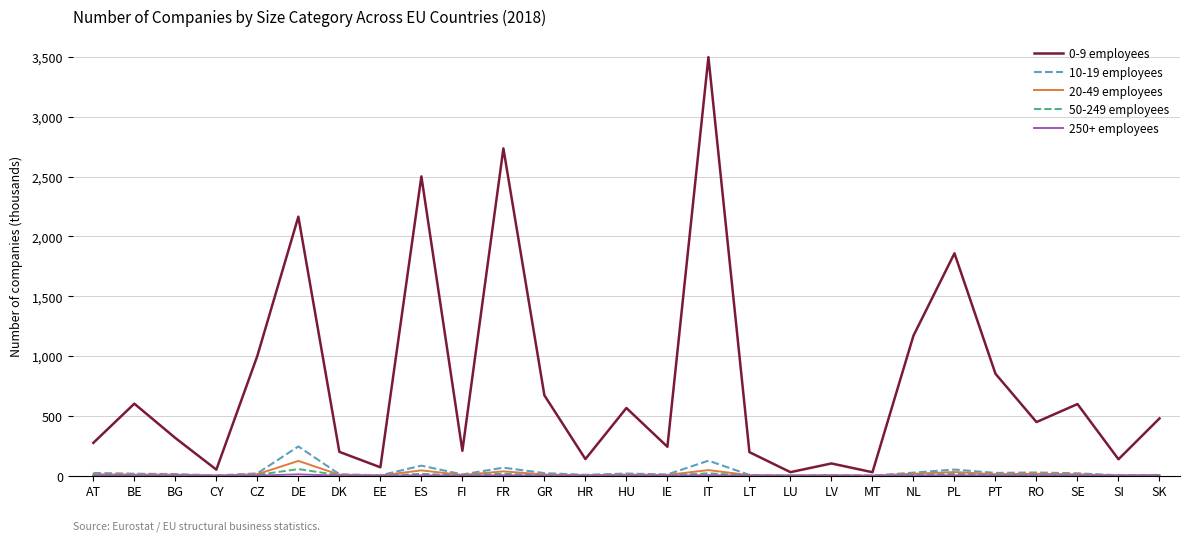

At which category does the chart reach its peak across all series?

IT